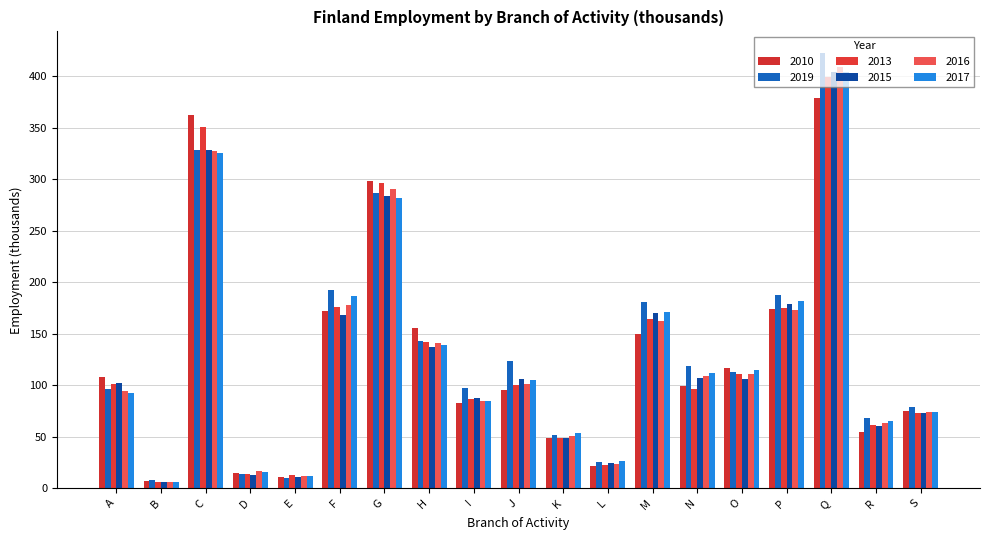

Count the number of data series in this chart.

6